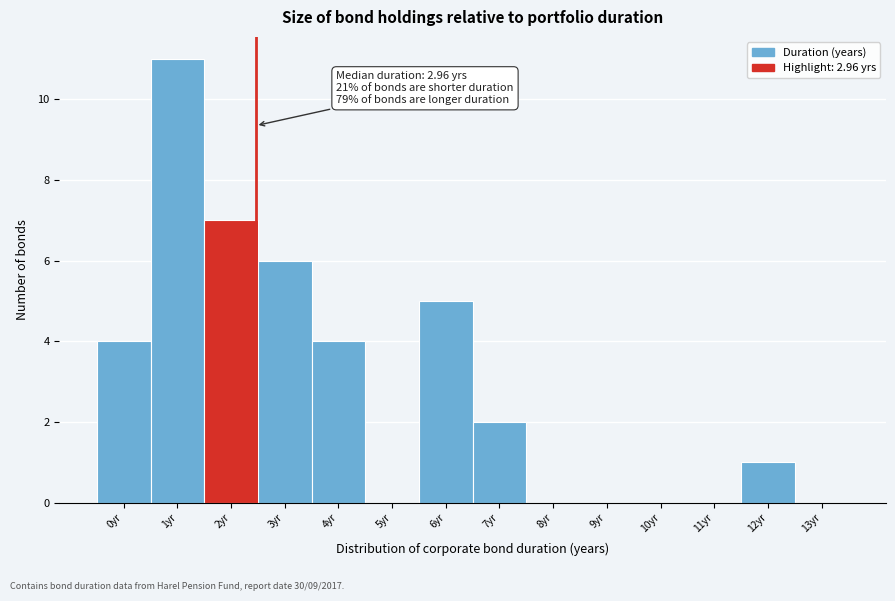

Reading left to right, what are all the values shown in this chart?

0yr=4	1yr=11	2yr=7	3yr=6	4yr=4	5yr=0	6yr=5	7yr=2	8yr=0	9yr=0	10yr=0	11yr=0	12yr=1	13yr=0